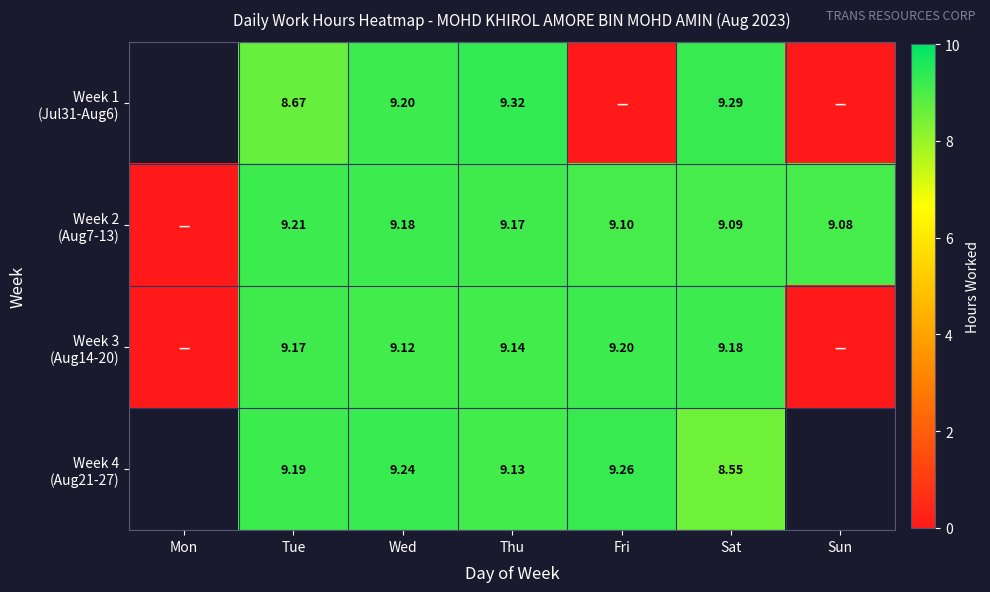

What is the sum of the Week 4 (Aug21-27) values at Tue and Wed?

18.4